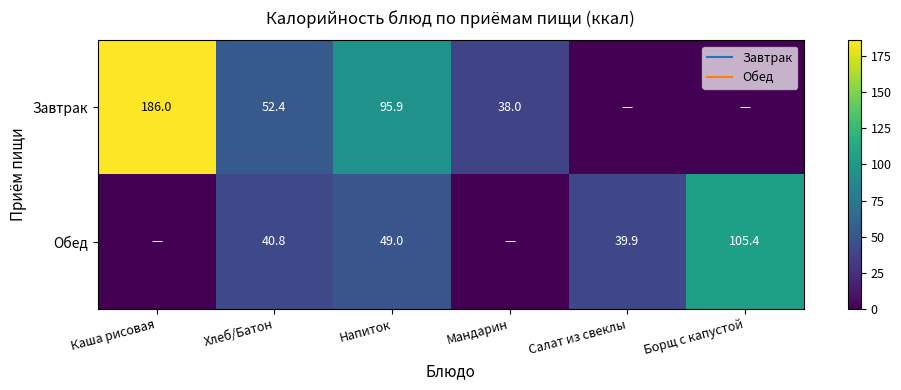

Which category has the lowest value in the Завтрак series?

Салат из свеклы